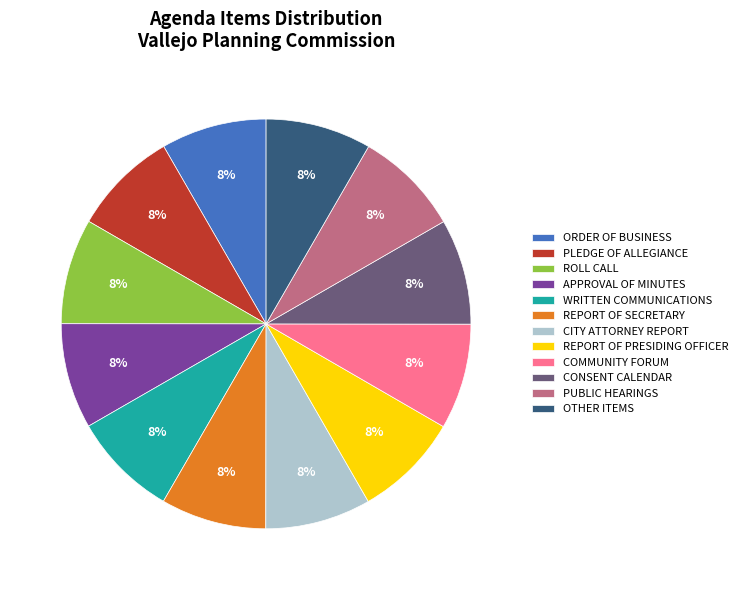

Is the sum of CONSENT CALENDAR and COMMUNITY FORUM greater than half?

No